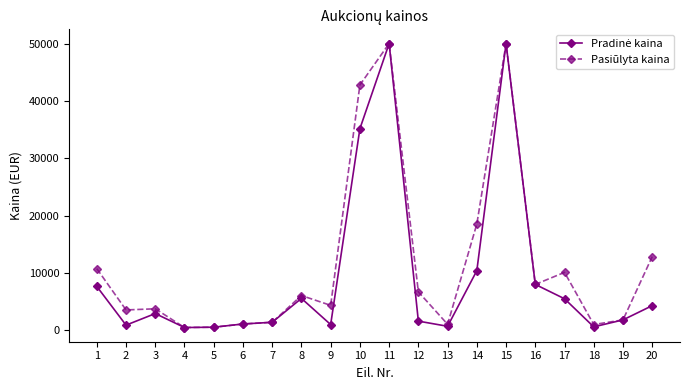

Which series changed the most between 10 and 19?

Pasiūlyta kaina